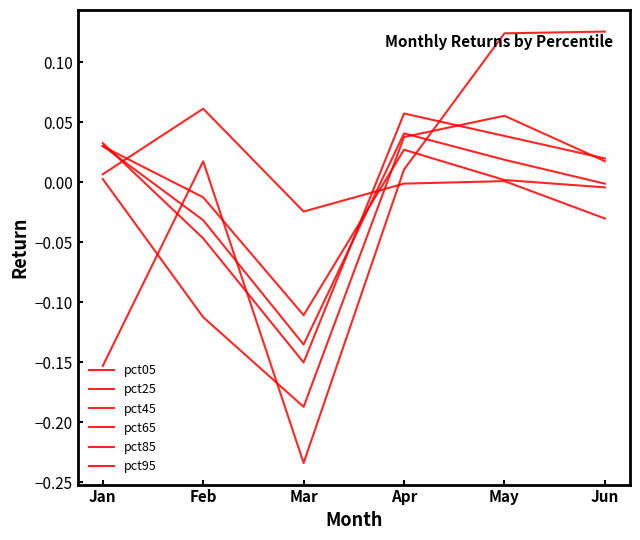

Rank the series by their maximum value, from highest to lowest.

pct95, pct05, pct65, pct85, pct45, pct25